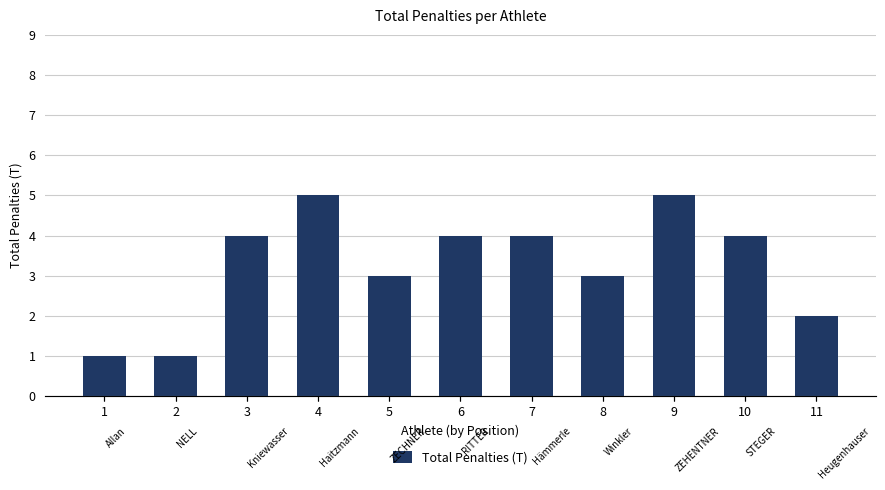

Does the chart contain stacked bars?

No